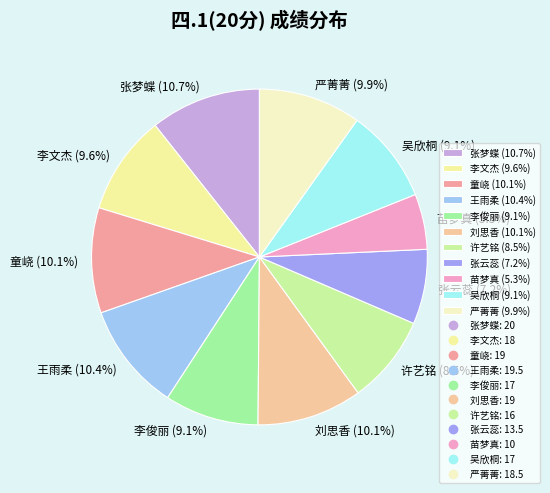

To the nearest percent, what is the average slice percentage?

9%